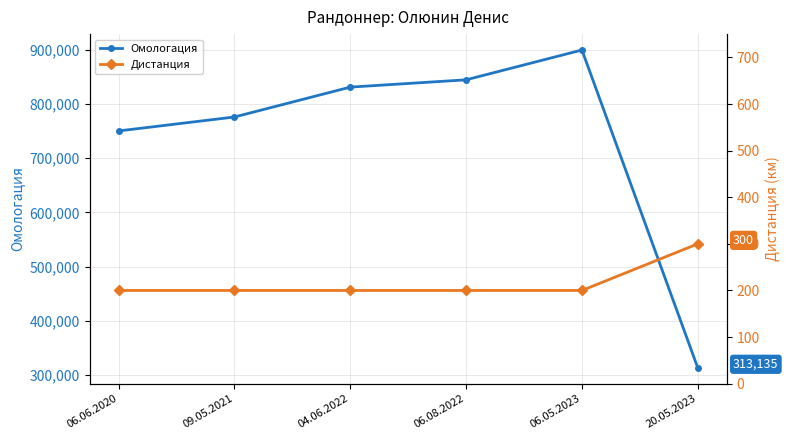

Reading right to left, transcribe all the data shown in this chart.

Омологация: 20.05.2023=313135	06.05.2023=899815	06.08.2022=844765	04.06.2022=831293	09.05.2021=776147	06.06.2020=750410
Дистанция: 20.05.2023=300	06.05.2023=200	06.08.2022=200	04.06.2022=200	09.05.2021=200	06.06.2020=200